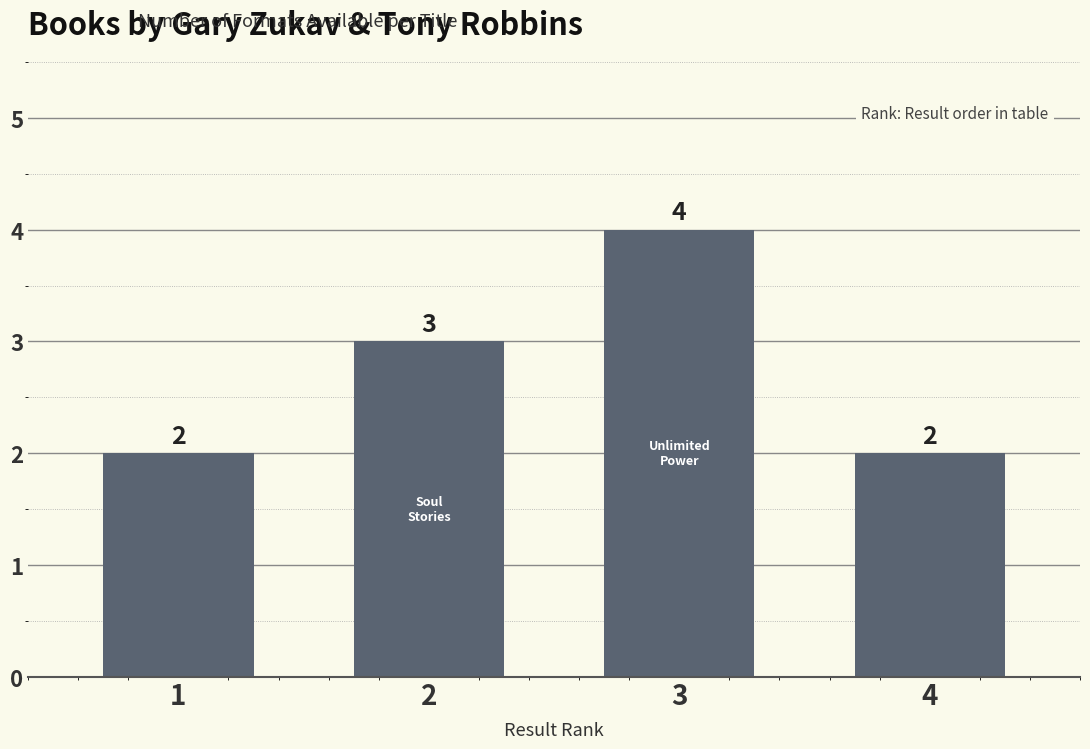

What is the approximate value at 1?

2